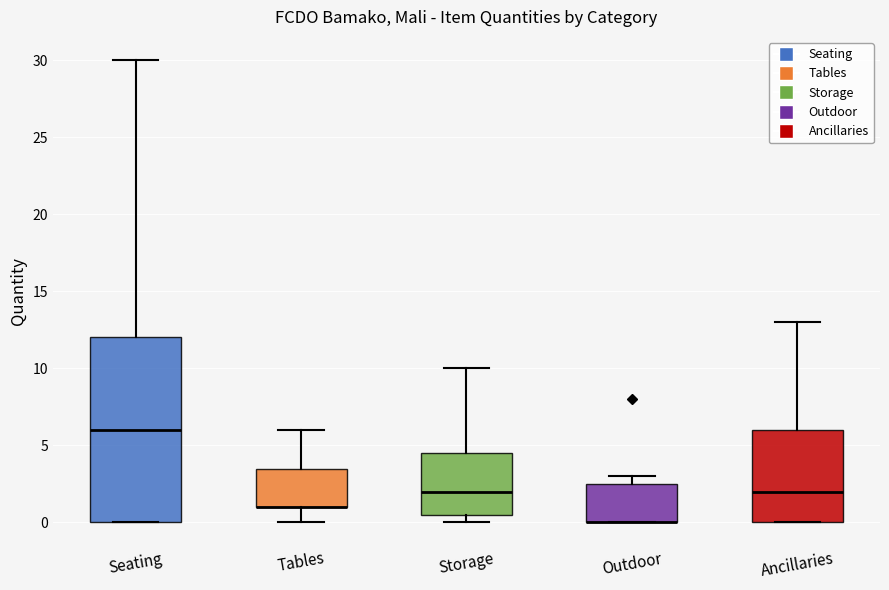

Where does the median line of the box for Ancillaries sit on the y-axis? The values are not printed on the chart, so give them approximately, as read against the axis.

2.0